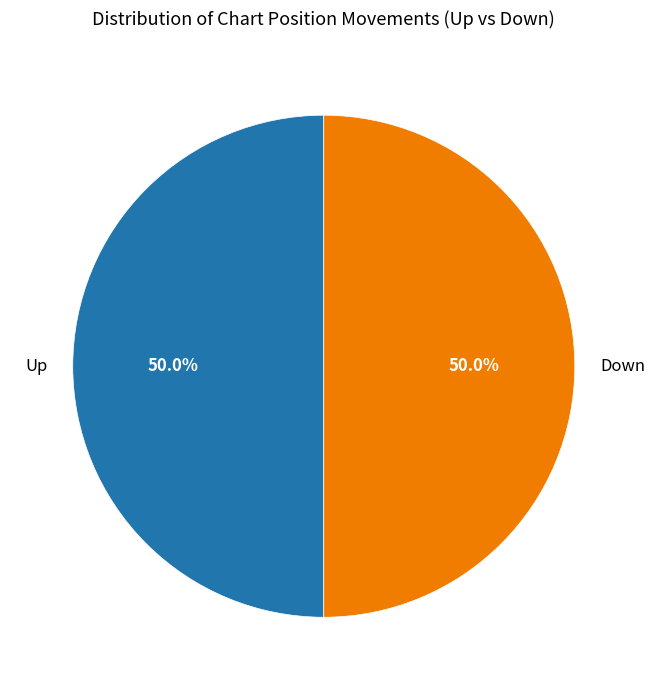

Count the number of slices in the pie.

2